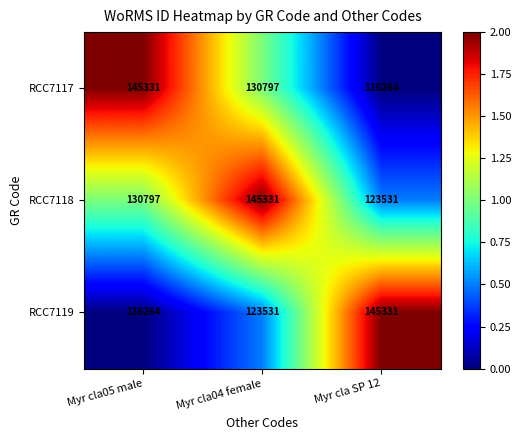

Reading right to left, transcribe all the data shown in this chart.

RCC7117: 116264	130797	145331
RCC7118: 123531	145331	130797
RCC7119: 145331	123531	116264